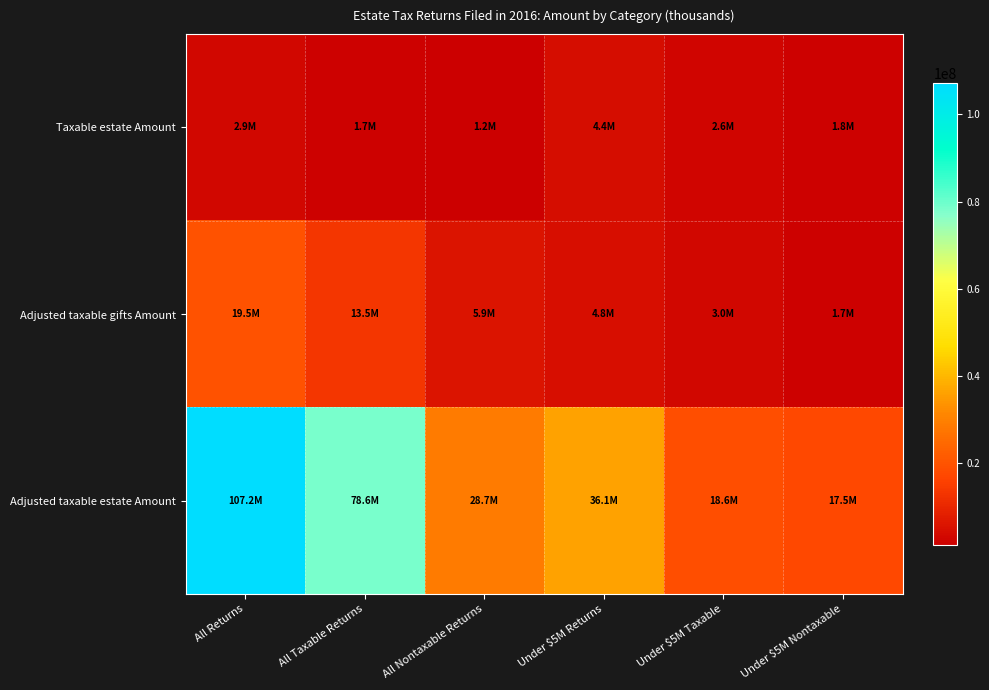

List the series in order of their peak value, highest first.

Adjusted taxable estate Amount, Adjusted taxable gifts Amount, Taxable estate Amount